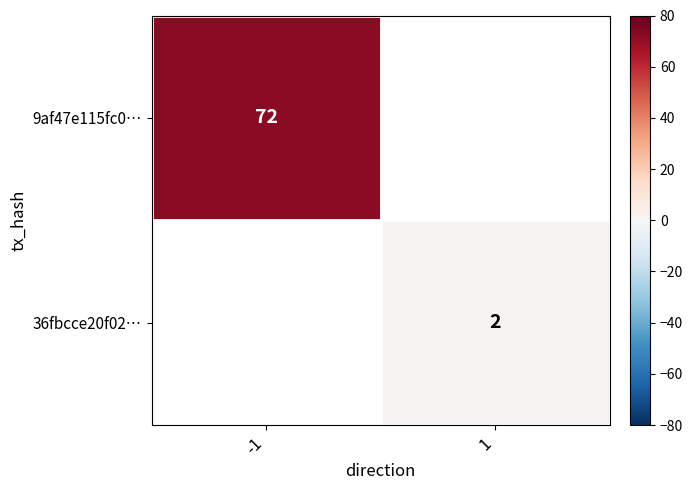

Is it true that 36fbcce20f02… equals 2 at 1?

True